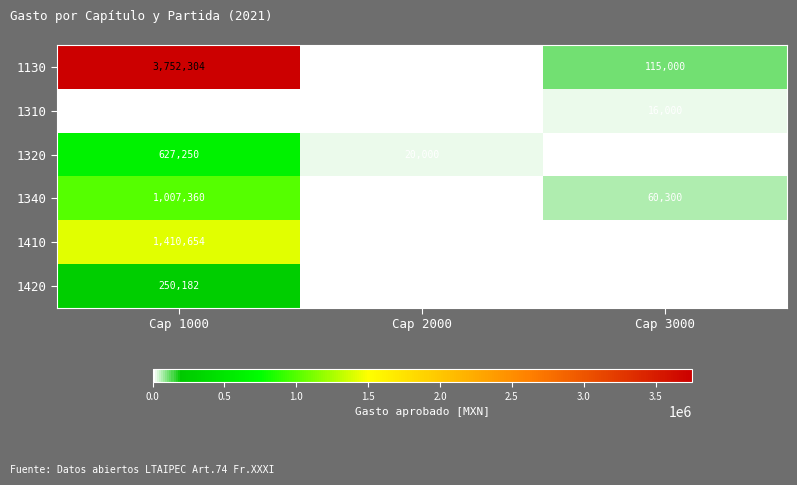

Which series has the largest range (max minus min)?

1130